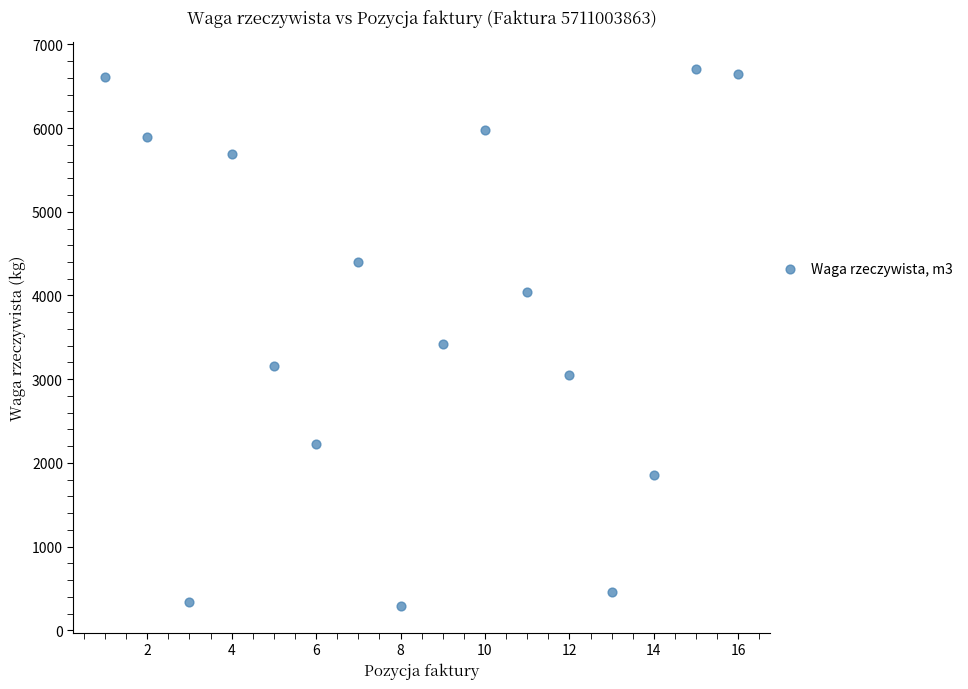

What is the range of X values (max minus min)?

15